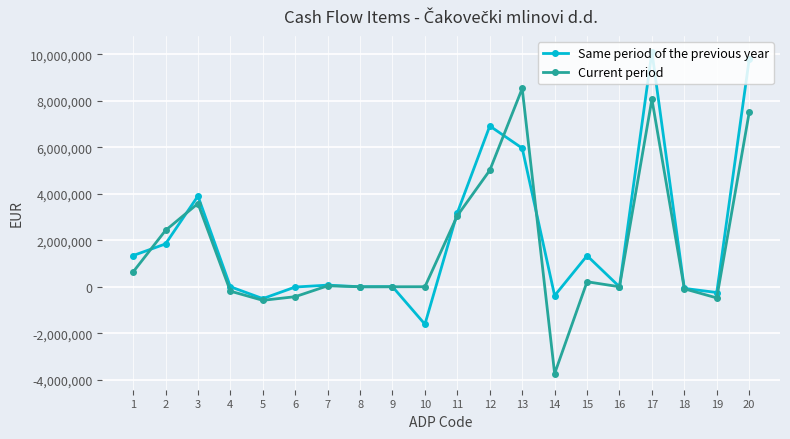

Which series has the largest total across all categories?

Same period of the previous year